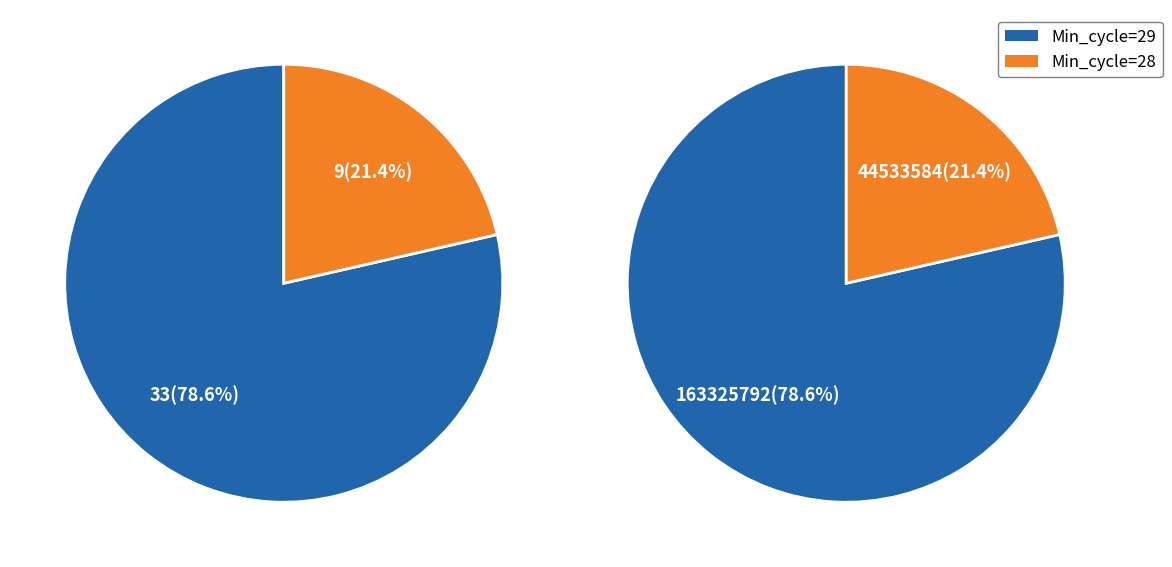

What is the smallest slice in the pie chart?

Min_cycle=28